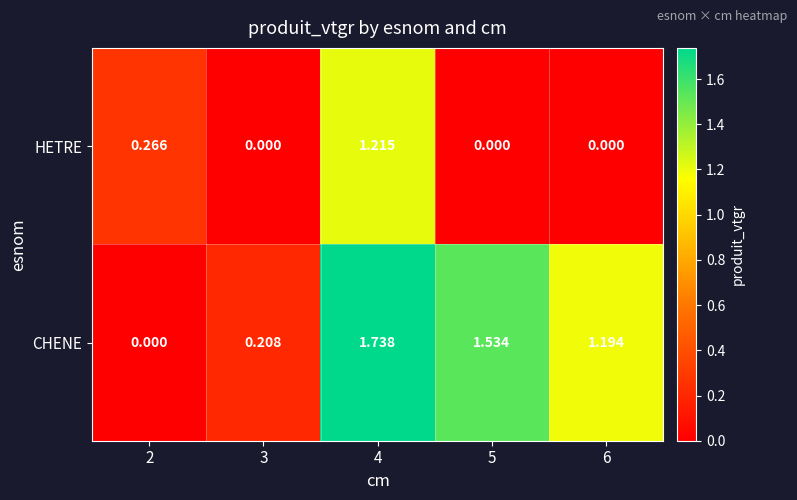

List the series in order of their overall mean, lowest first.

HETRE, CHENE